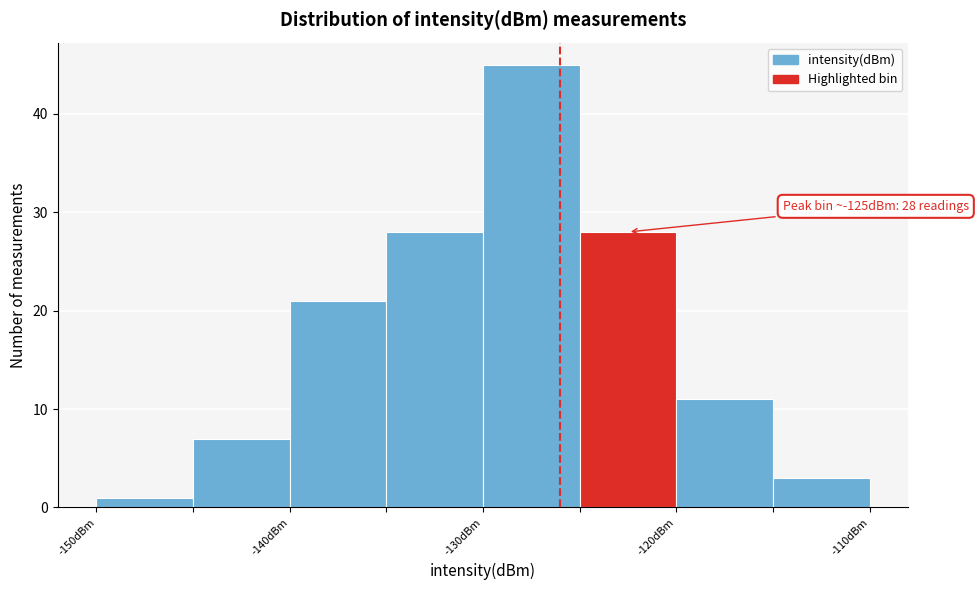

Over which range of the x-axis is the bar tallest?

-130 to -125